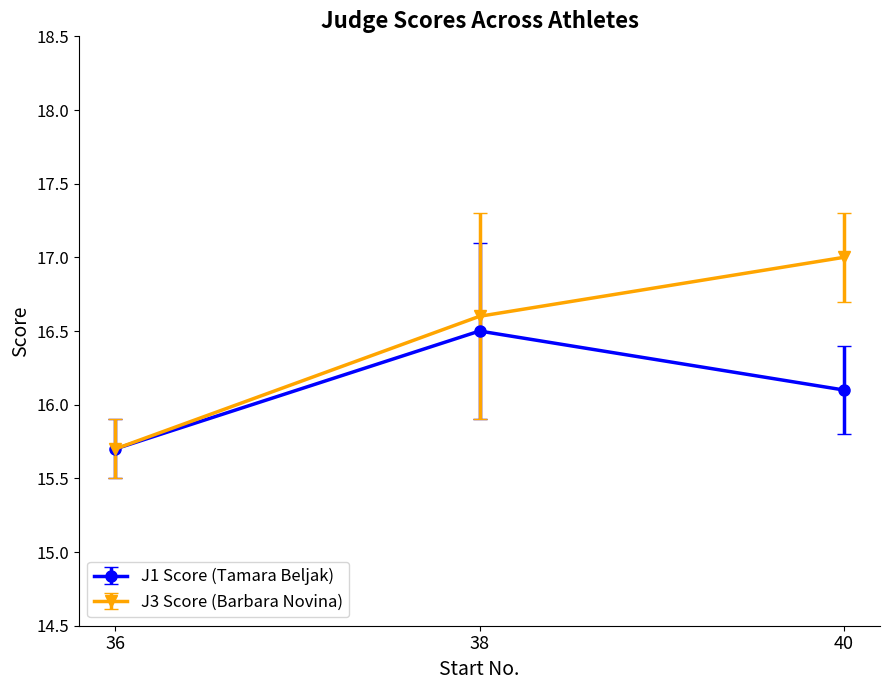

Reading right to left, what are all the values shown in this chart?

J1 Score (Tamara Beljak): 40=16.1	38=16.5	36=15.7
J3 Score (Barbara Novina): 40=17.0	38=16.6	36=15.7